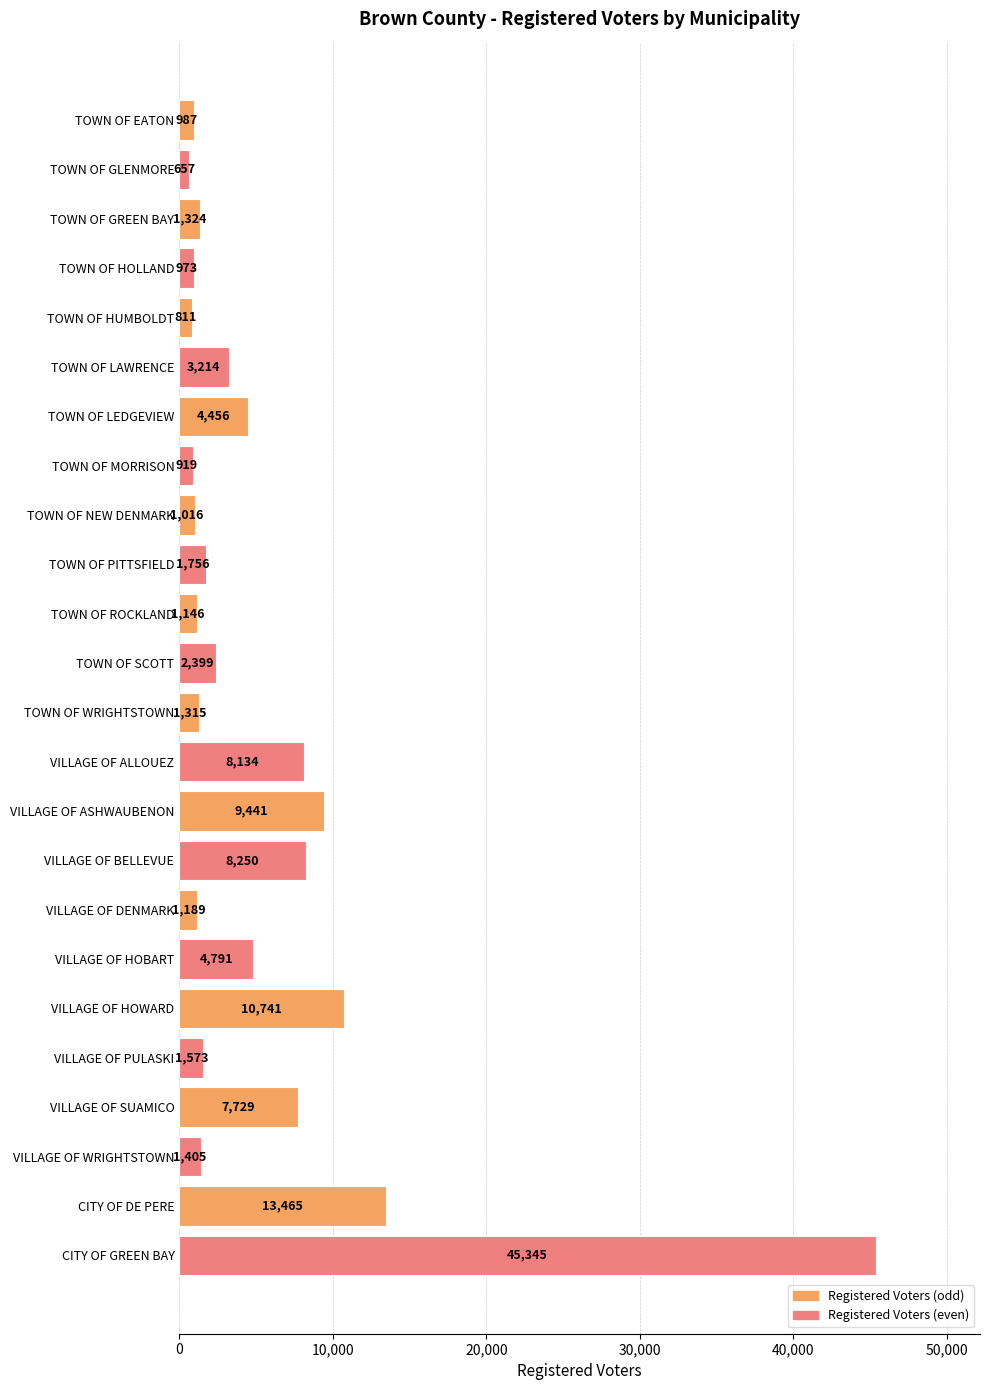

The value at VILLAGE OF BELLEVUE is 8250. True or false?

True